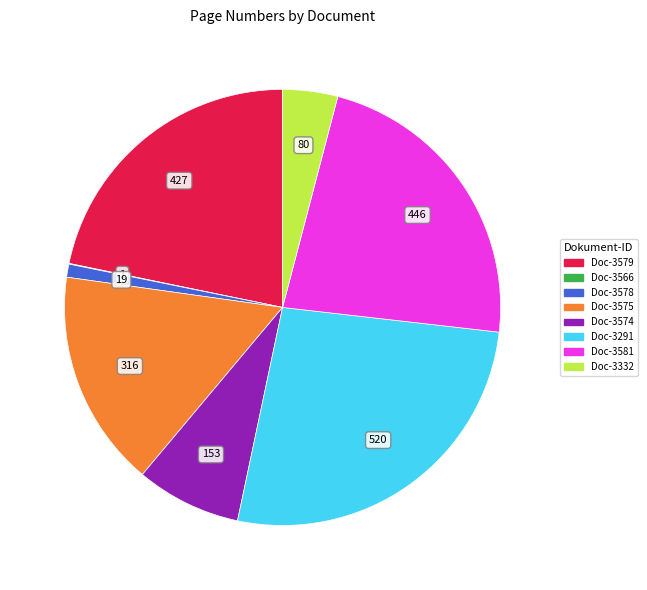

Does any single category account for the majority?

No